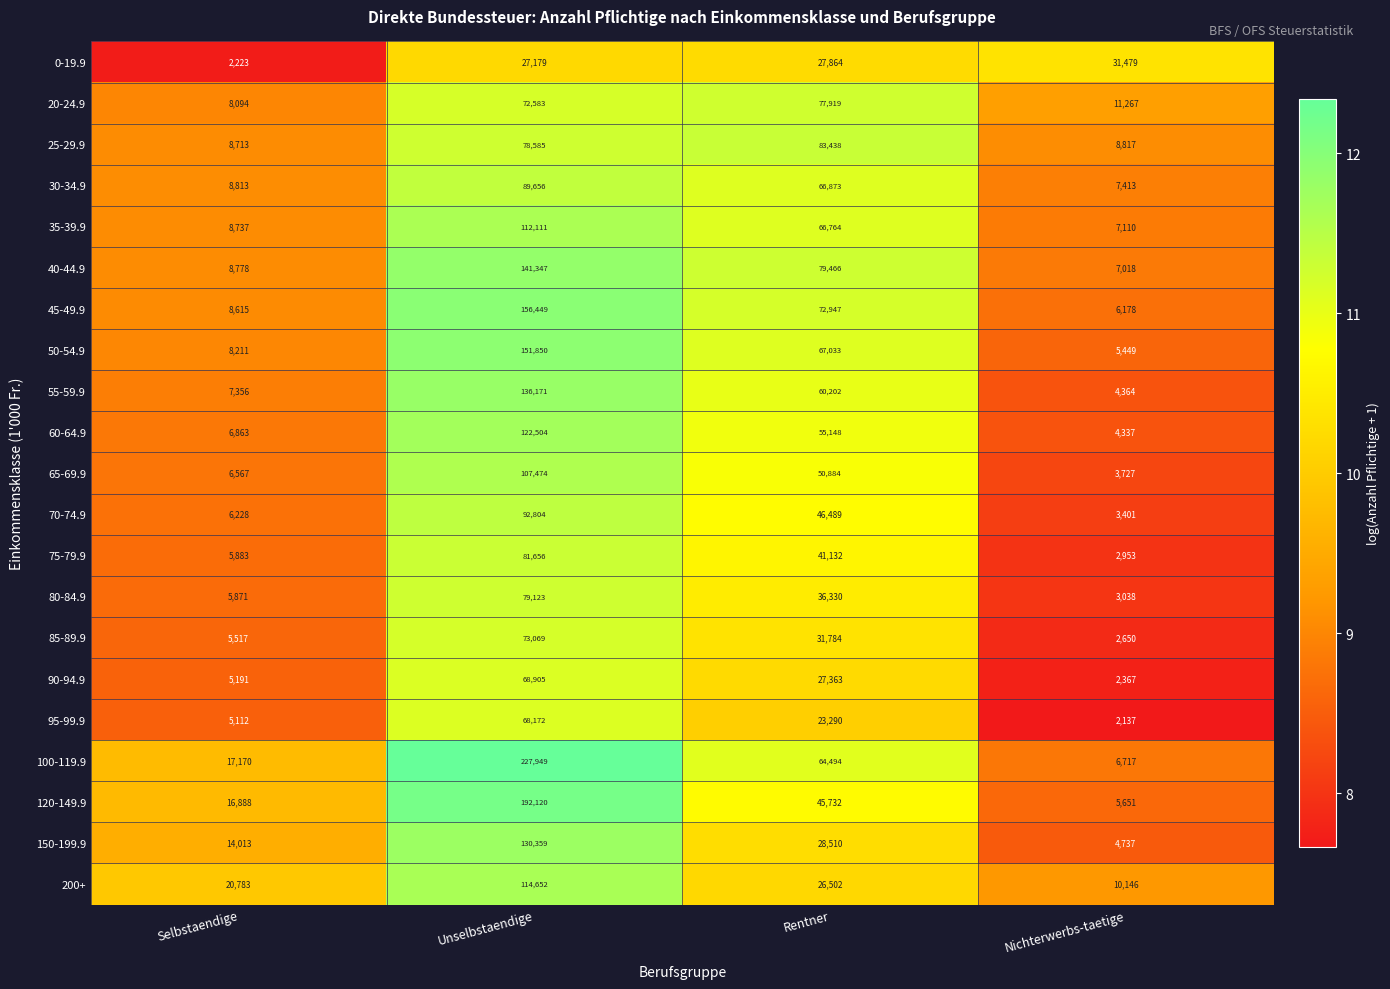

What is the difference between the maximum and second lowest values in the 25-29.9 series?

74621